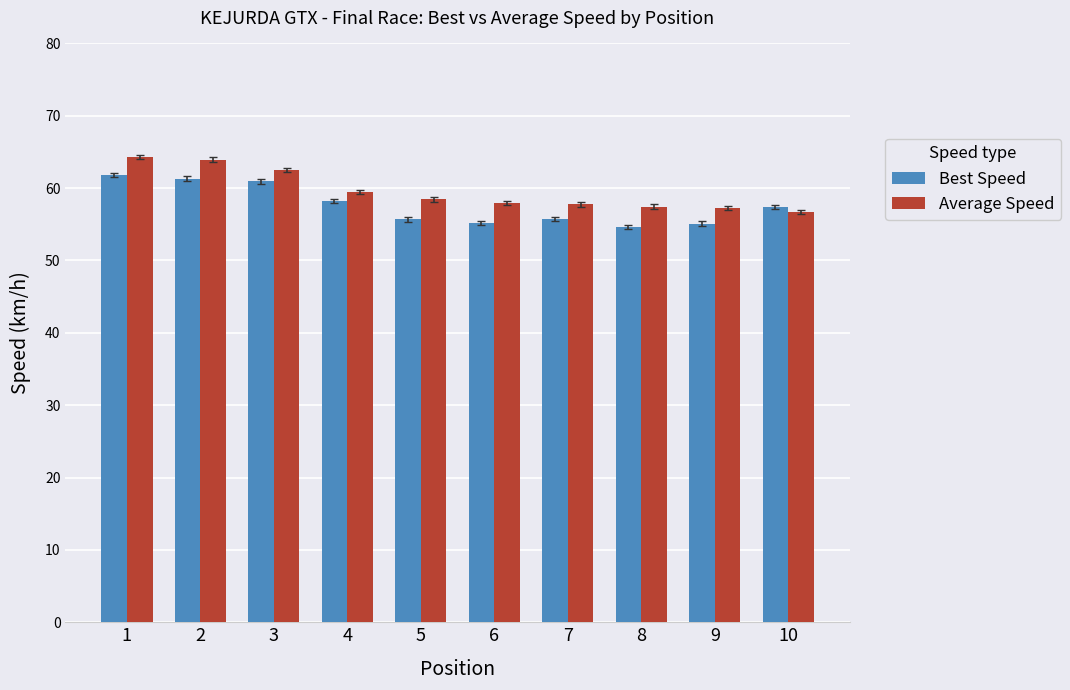

How many values in the Best Speed series exceed 57?

5